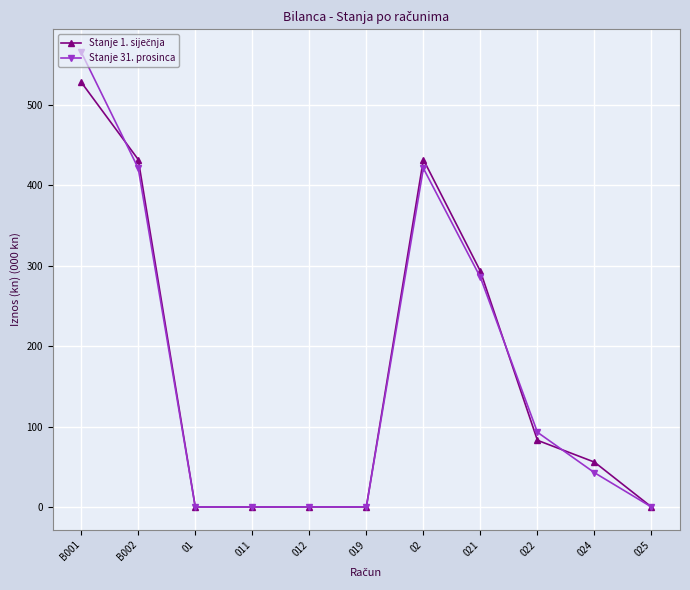

What is the value of the Stanje 31. prosinca point at the 7th from the left?

421.1